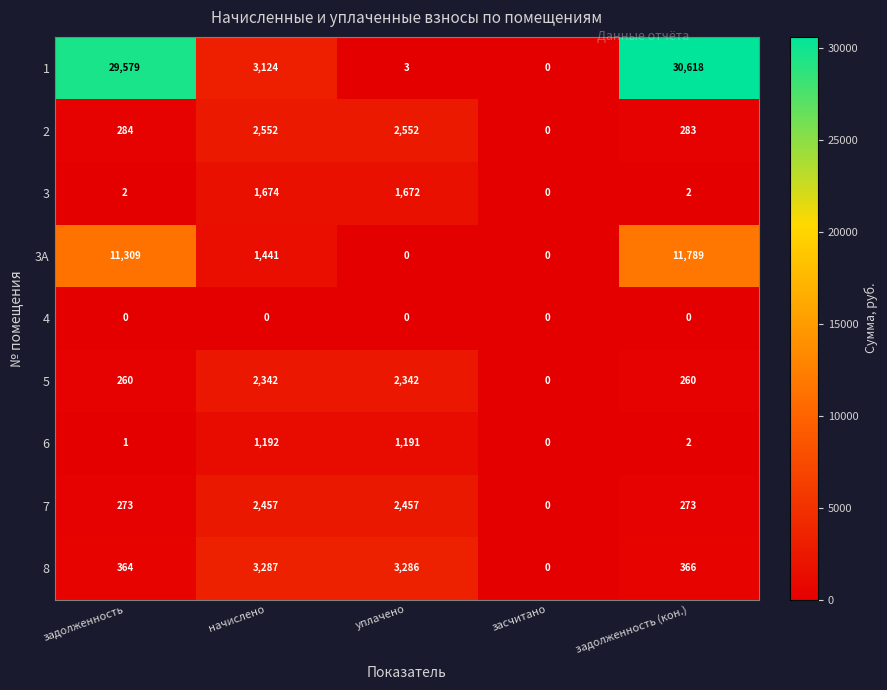

What is the difference between the maximum and second lowest values in the 3А series?

11789